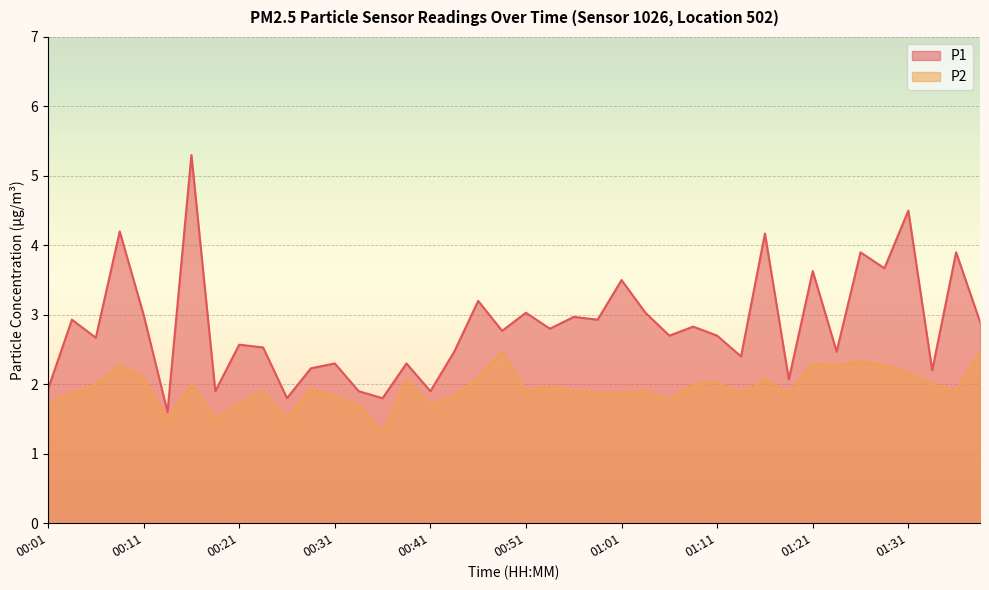

What is the sum of all P2 values?

77.8